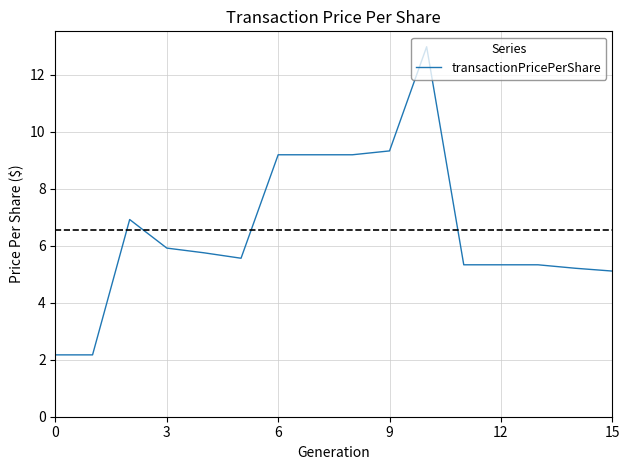

How many lines are shown in the chart?

1